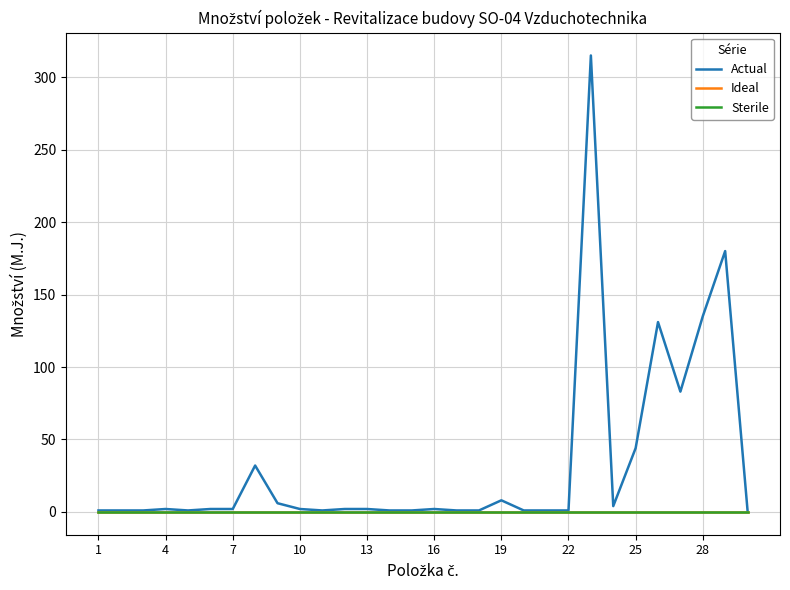

At how many categories does at least one series exceed 128?

4